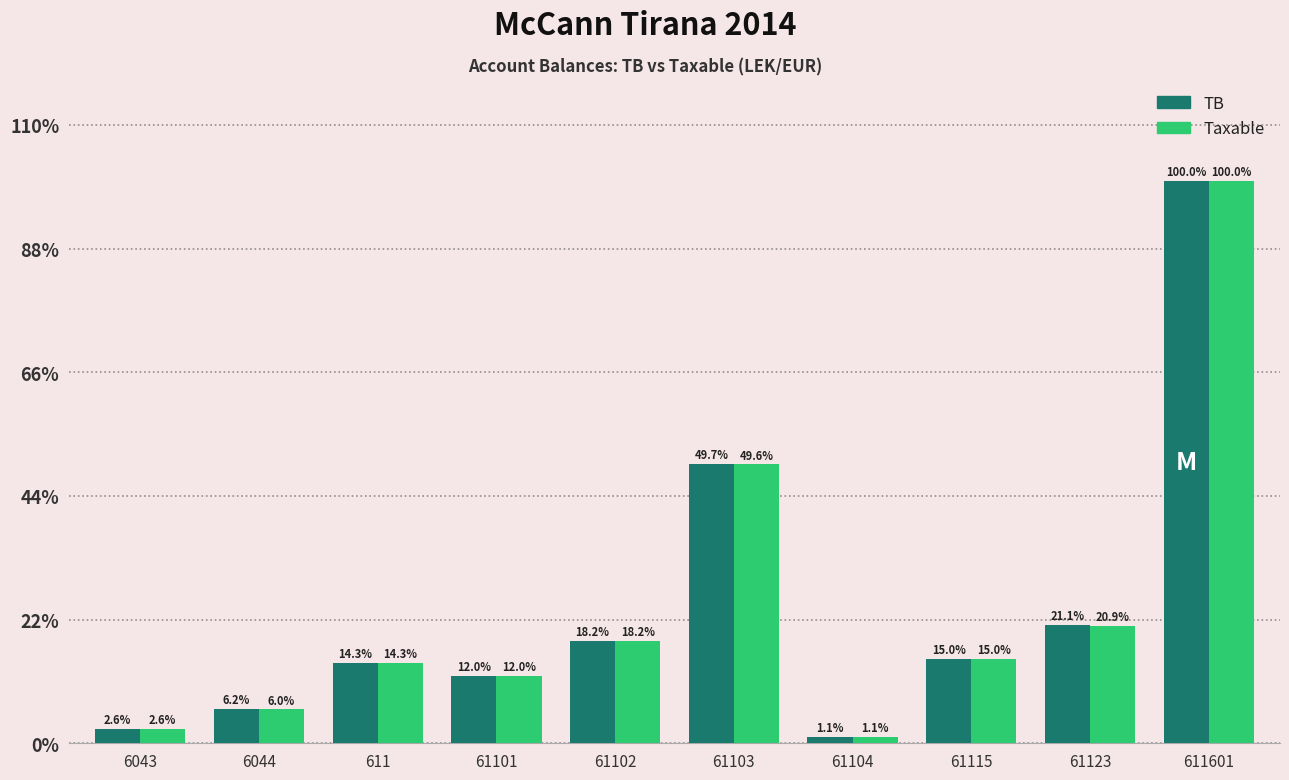

What is the total value across all series at 61115?

30.1